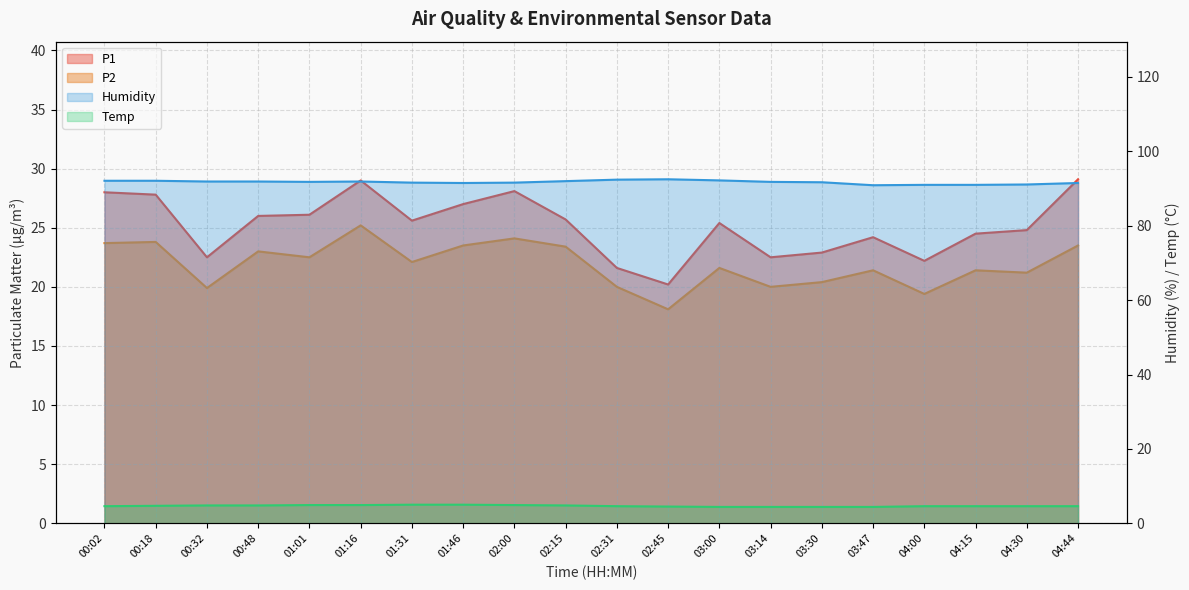

Reading left to right, extract all data points from this chart.

P1: 28.0	27.8	22.5	26.0	26.1	29.0	25.6	27.0	28.1	25.7	21.6	20.2	25.4	22.5	22.9	24.2	22.2	24.5	24.8	29.1
P2: 23.7	23.8	19.9	23.0	22.5	25.2	22.1	23.5	24.1	23.4	20.0	18.1	21.6	20.0	20.4	21.4	19.4	21.4	21.2	23.5
Temp: 4.6	4.7	4.8	4.8	4.9	4.9	5.0	5.0	4.9	4.8	4.6	4.5	4.4	4.4	4.4	4.4	4.6	4.6	4.6	4.6
Humidity: 92.1	92.1	91.9	91.9	91.8	91.9	91.6	91.5	91.6	92.0	92.4	92.5	92.2	91.8	91.7	90.9	91.0	91.0	91.1	91.5